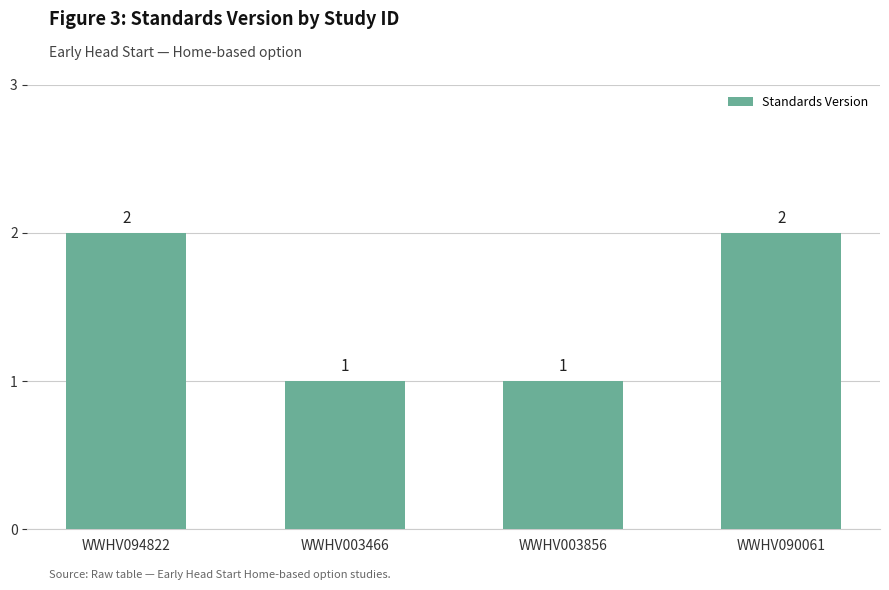

True or false: the data shows 1 at WWHV003856.

True